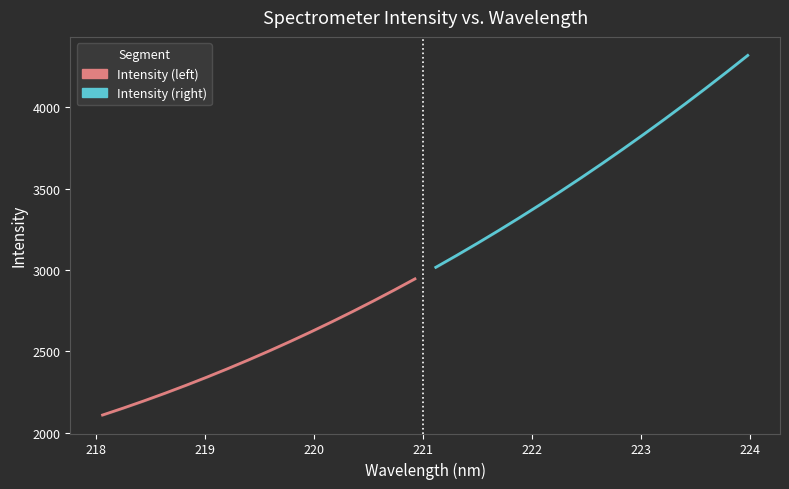

Reading right to left, transcribe all the data shown in this chart.

Intensity (left): 2945.6	2876.7	2809.7	2744.6	2681.5	2620.2	2560.8	2503.3	2447.7	2393.9	2342.0	2291.9	2243.6	2197.2	2152.6	2109.8
Intensity (right): 4317.4	4216.4	4117.5	4020.8	3926.0	3833.3	3742.5	3653.9	3567.2	3482.6	3400.0	3319.3	3240.6	3164.0	3089.2	3016.4